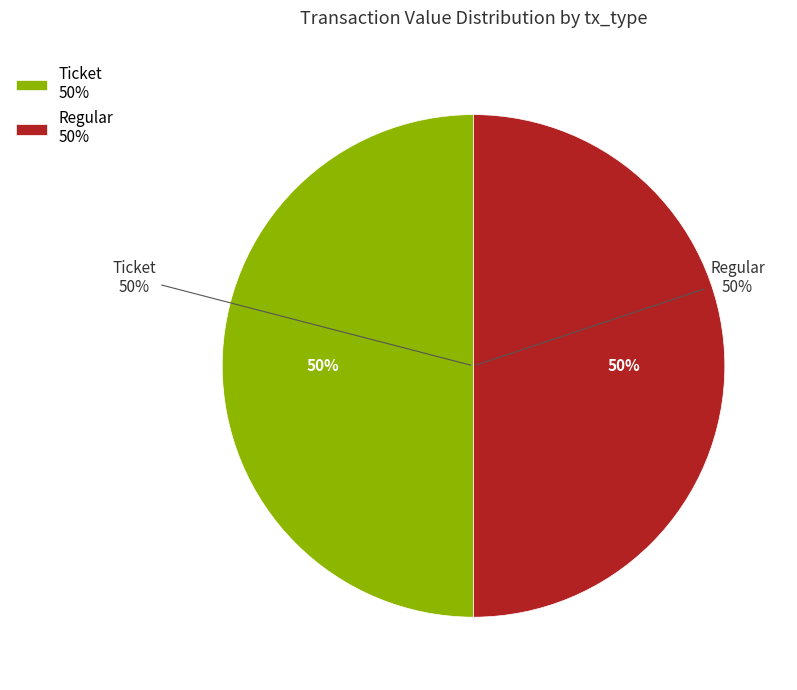

What percentage do Regular (io_index=13) and Ticket (io_index=0) together represent?

100.0%